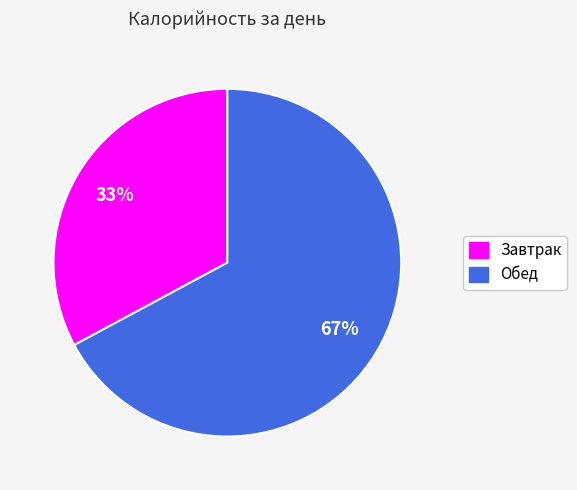

To the nearest percent, what portion does Обед represent?

67%